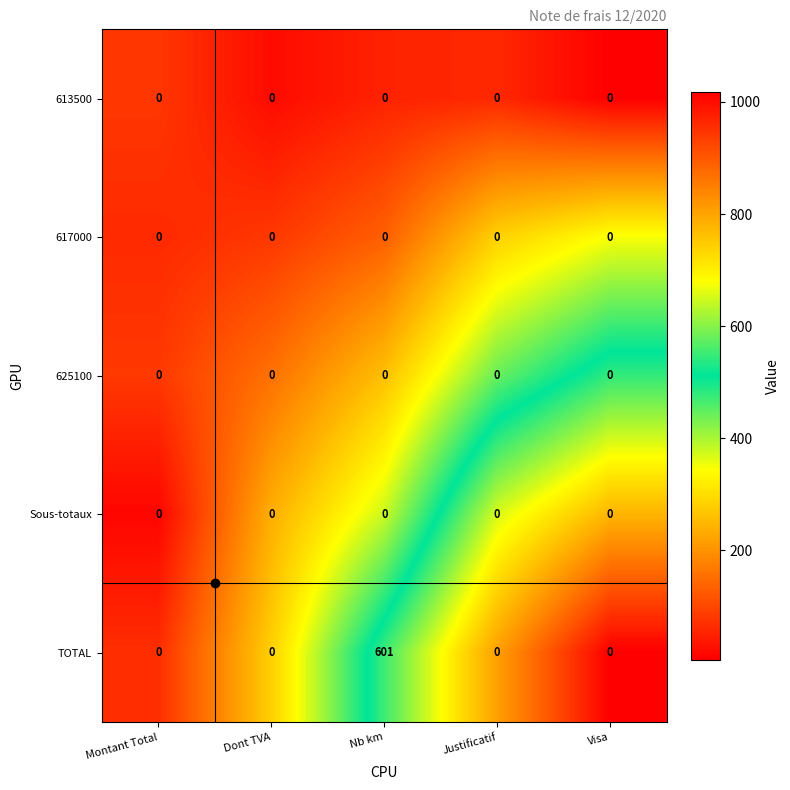

At which category is the sum across all series the highest?

Nb km